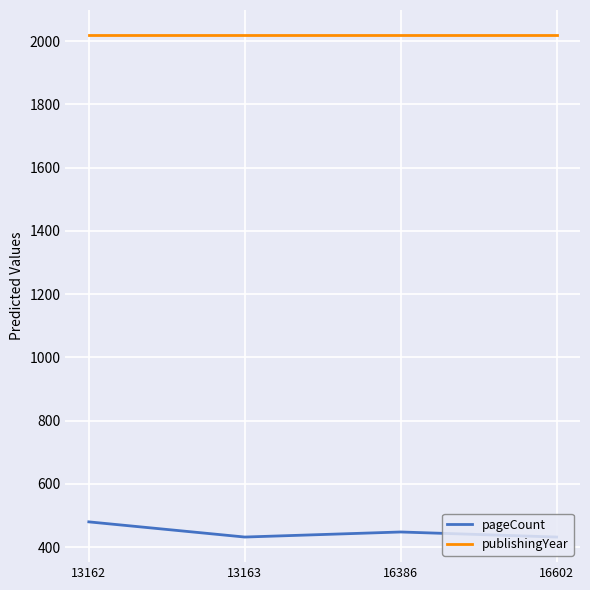

True or false: pageCount has more than 0 interior local peaks.

True